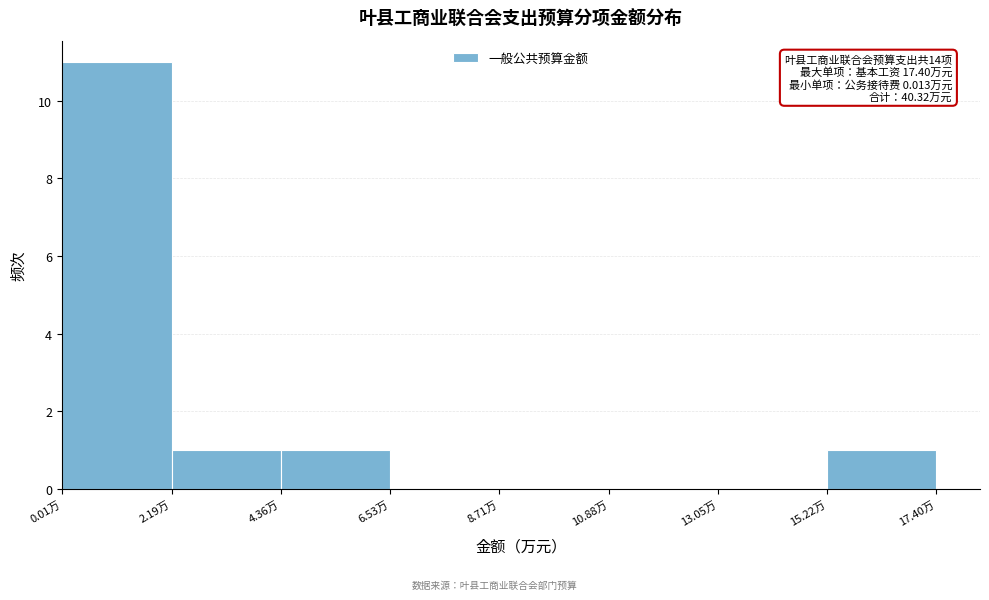

Over which range of the x-axis is the bar tallest?

0.0 to 2.0